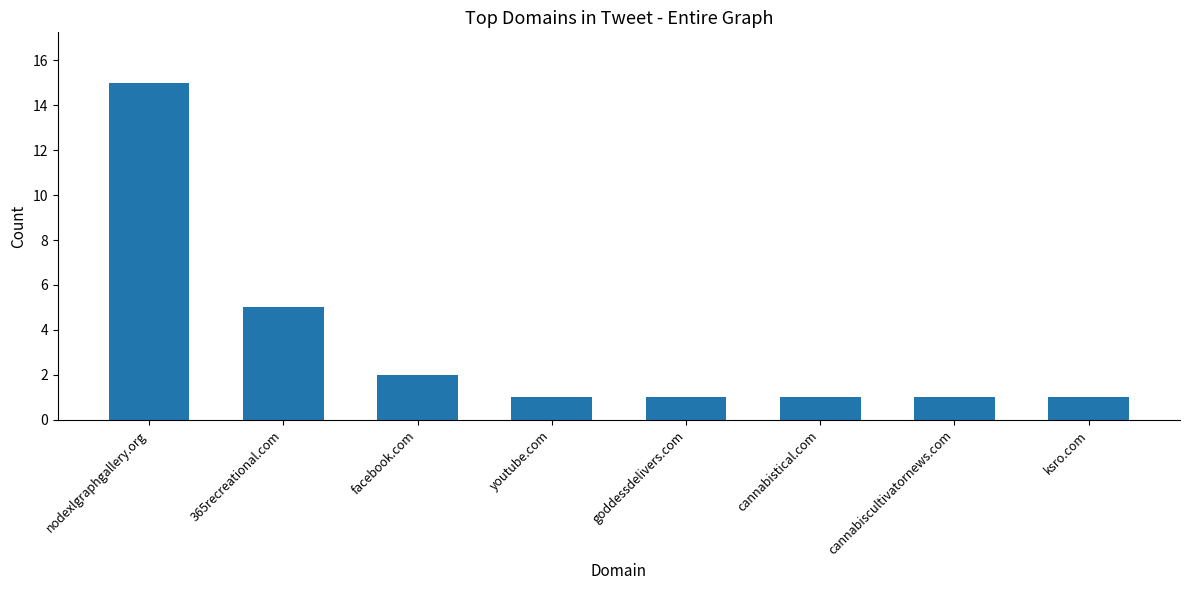

What is the difference between the values at facebook.com and 365recreational.com?

3